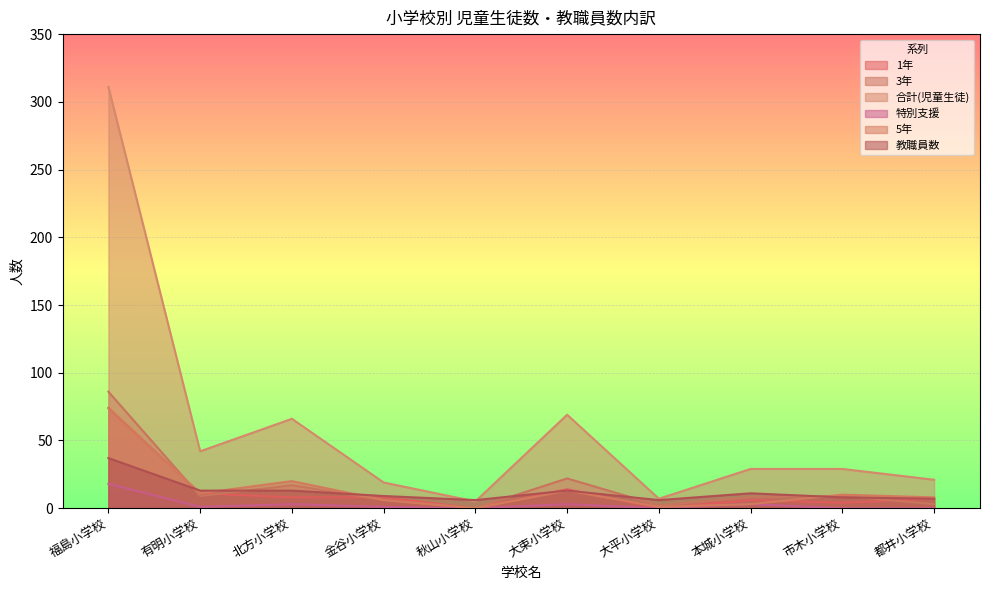

What is the total value across all series at 大平小学校?

16